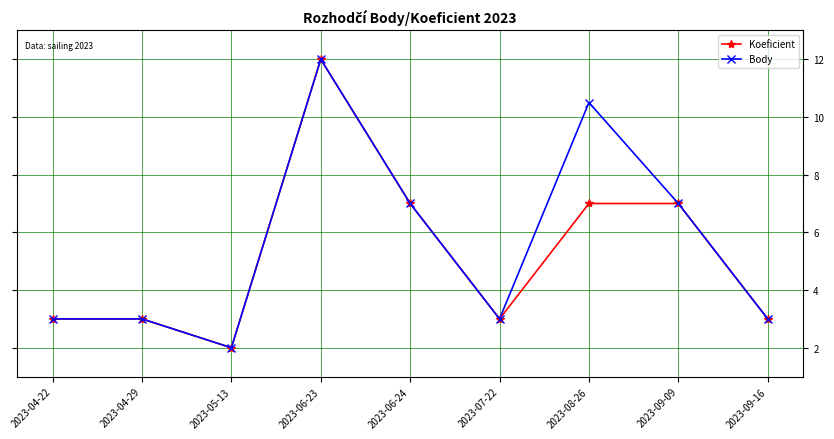

True or false: Koeficient has more than 0 interior local peaks.

True